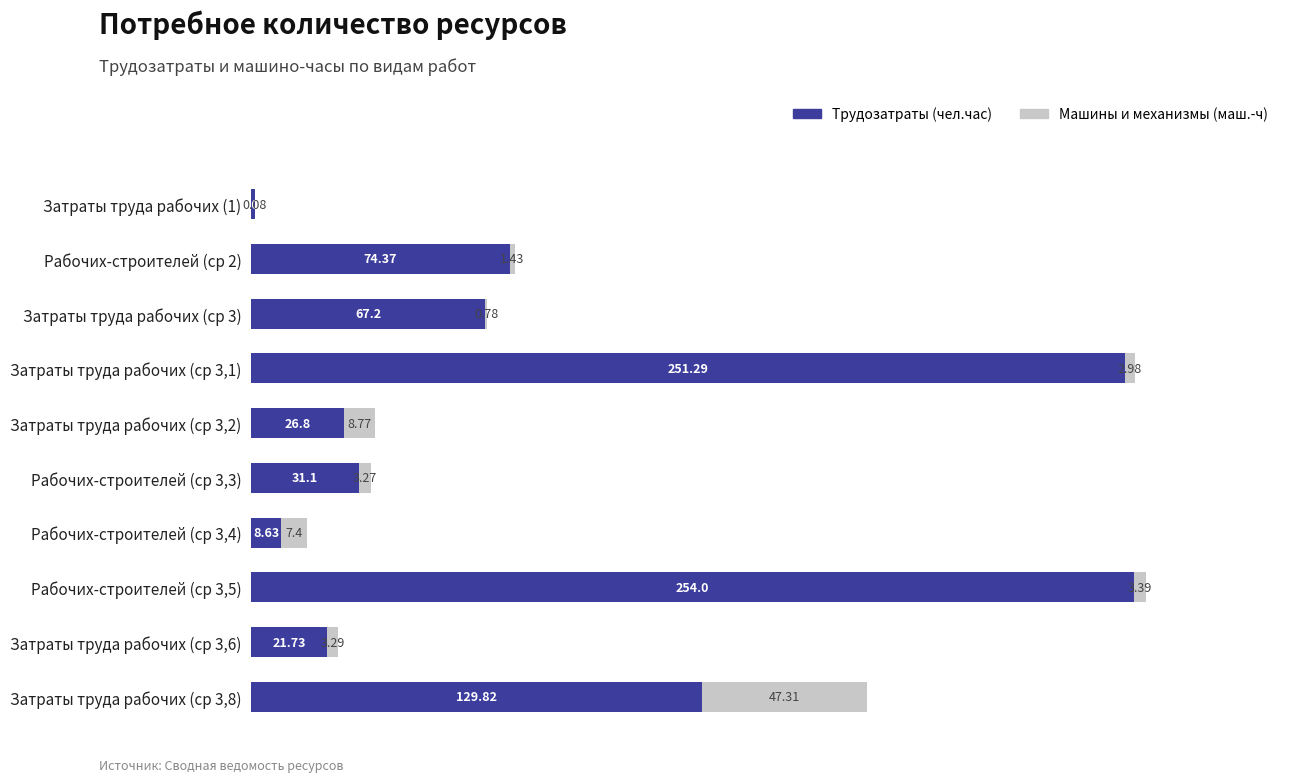

What is the total value across all series at Затраты труда рабочих (ср 3,2)?

35.6